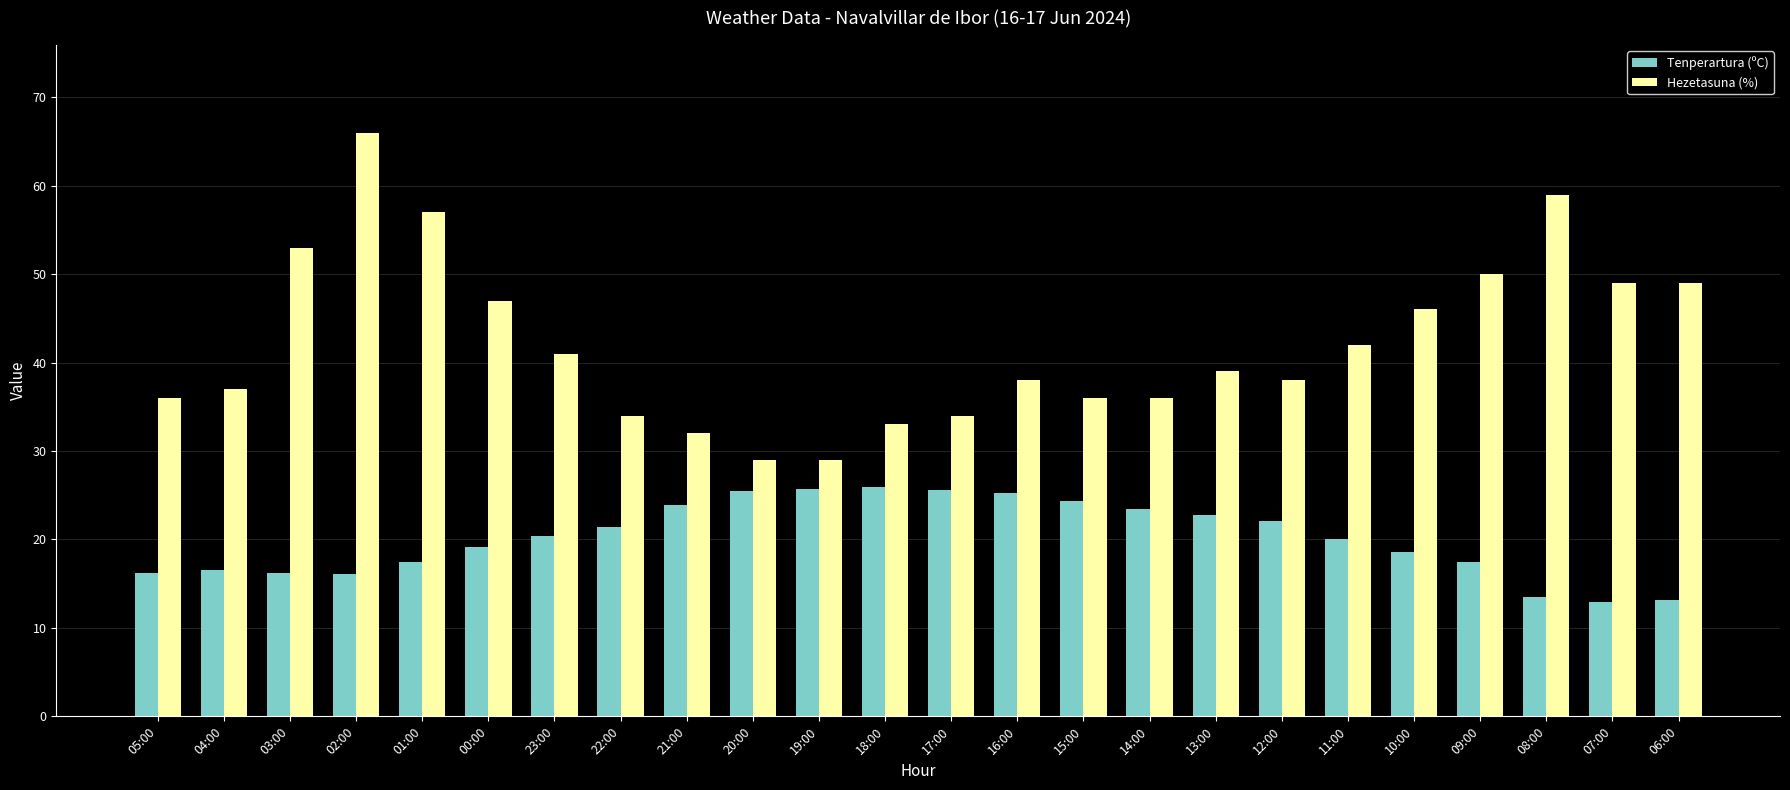

Which series has the largest range (max minus min)?

Hezetasuna (%)